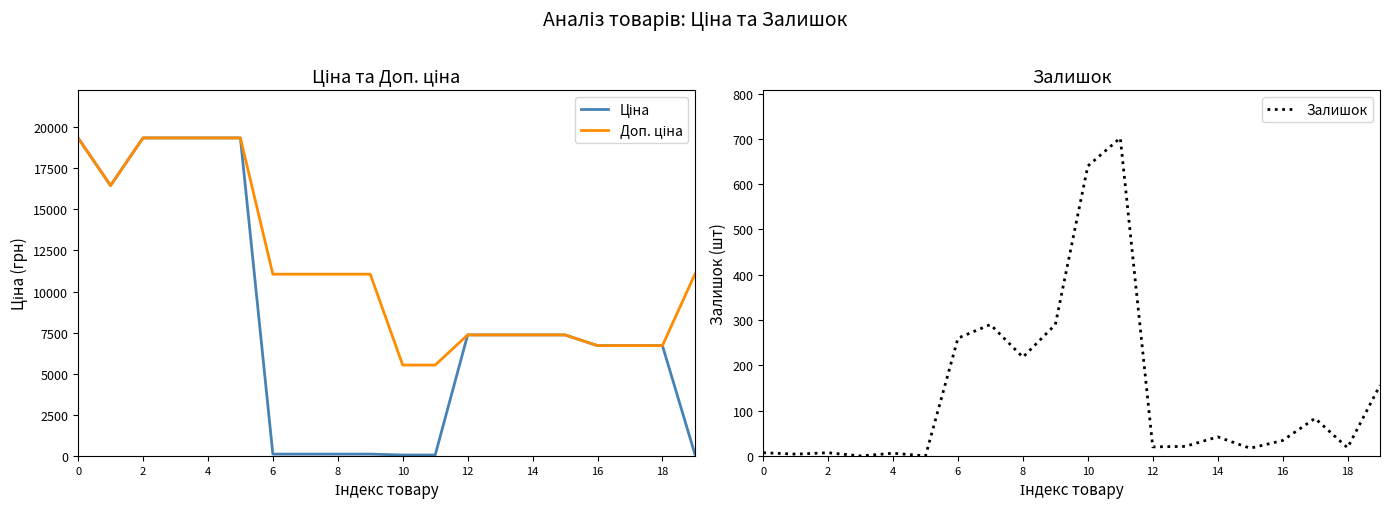

What is the highest value of the Залишок series?

702